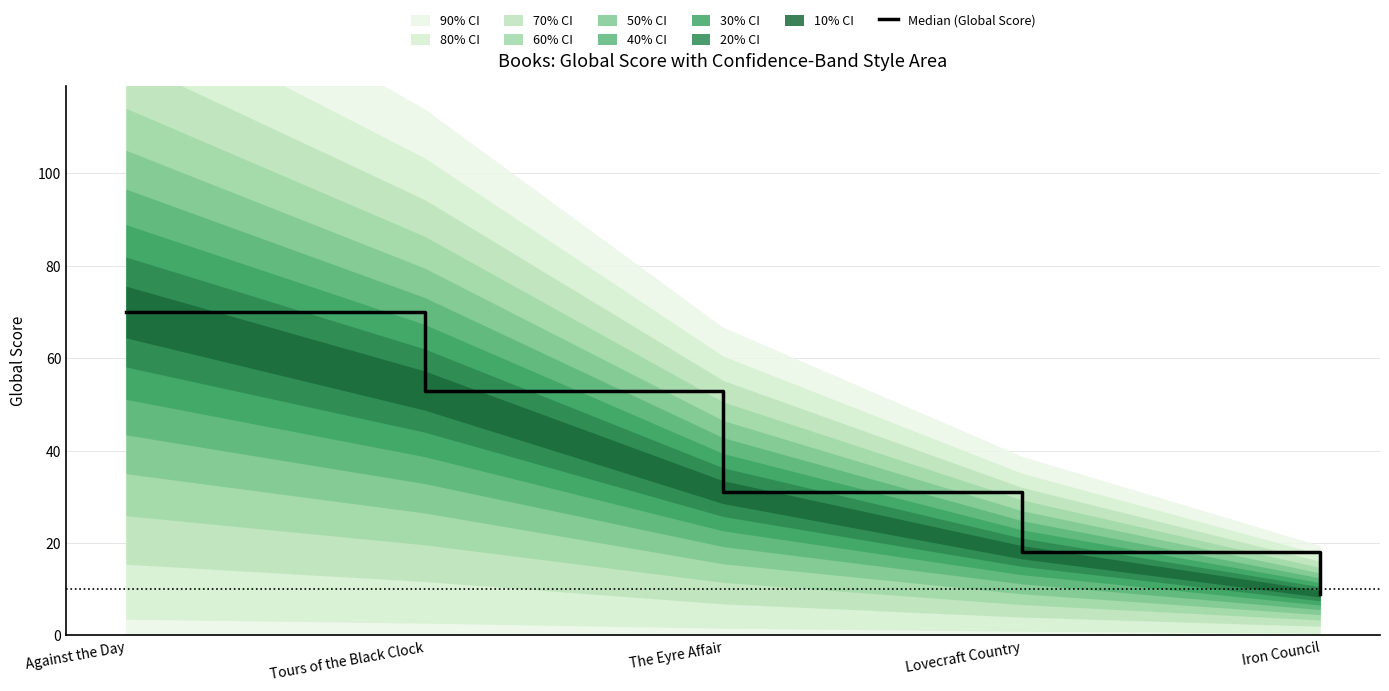

What is the difference between the values at Lovecraft Country and Tours of the Black Clock?

35